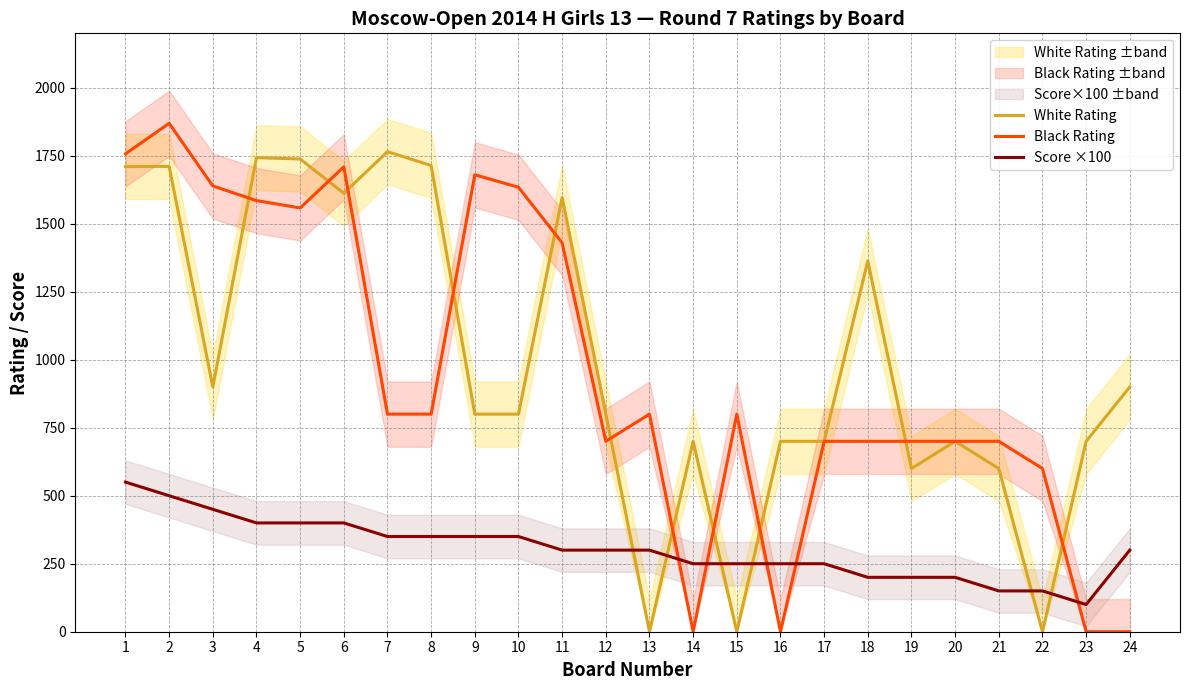

Is this an area chart (filled region under the line)?

No